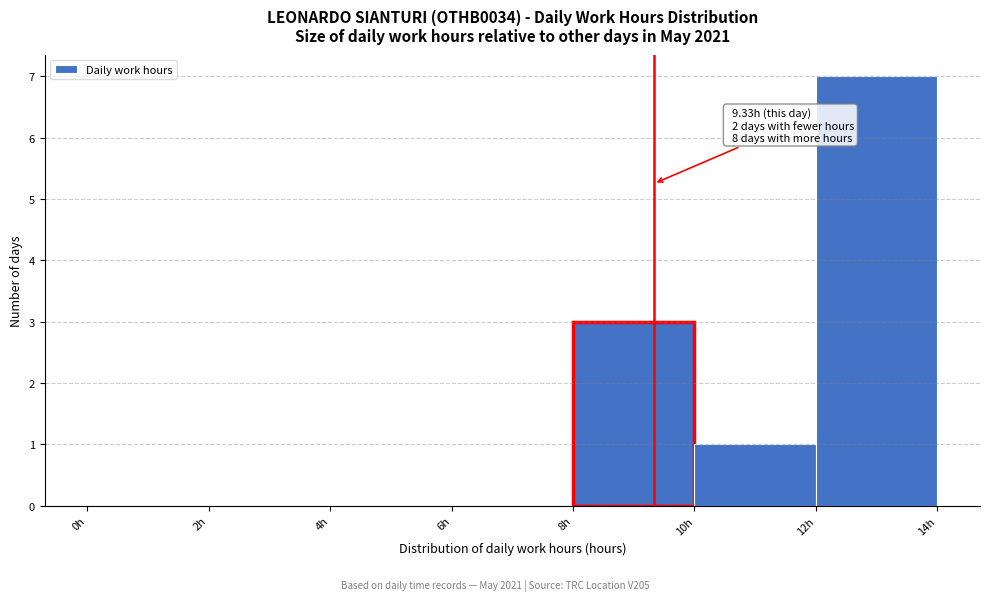

Over which range of the x-axis is the bar tallest?

12 to 14